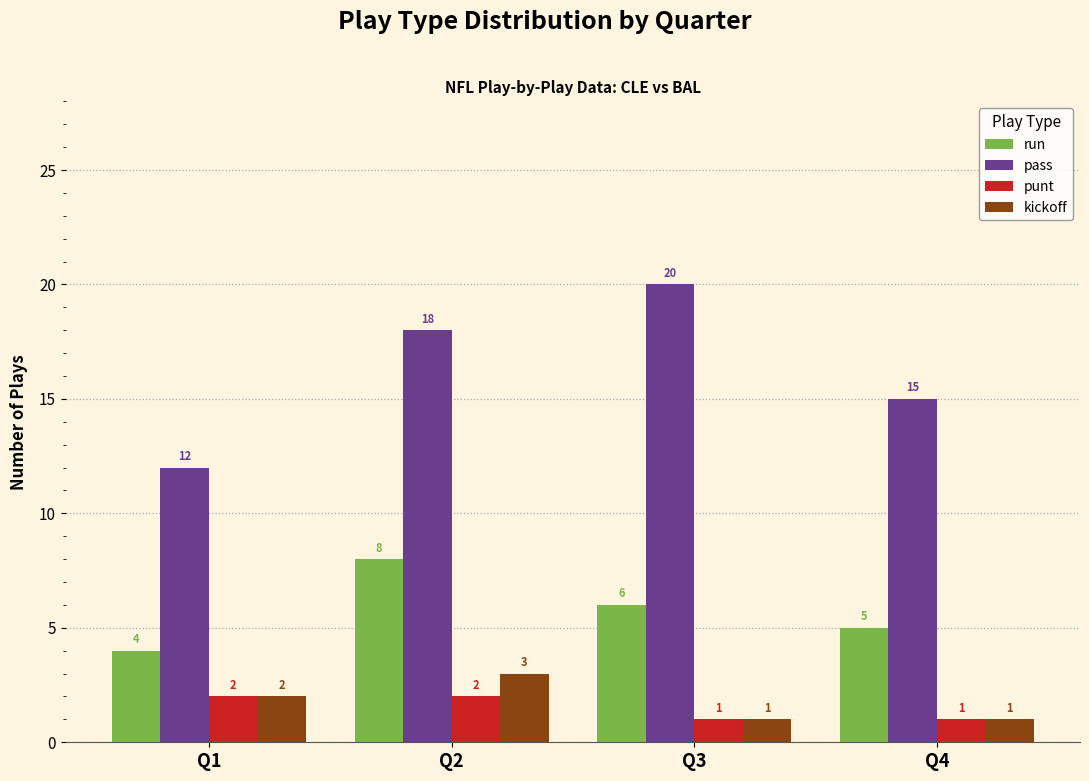

Which category has the highest value in the pass series?

Q3